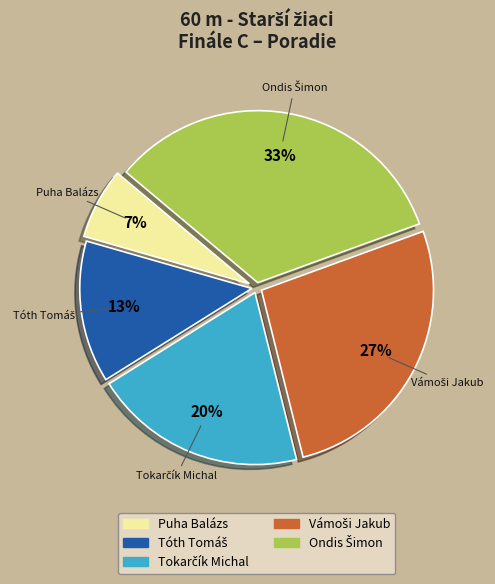

To the nearest percent, what is the average slice percentage?

20%